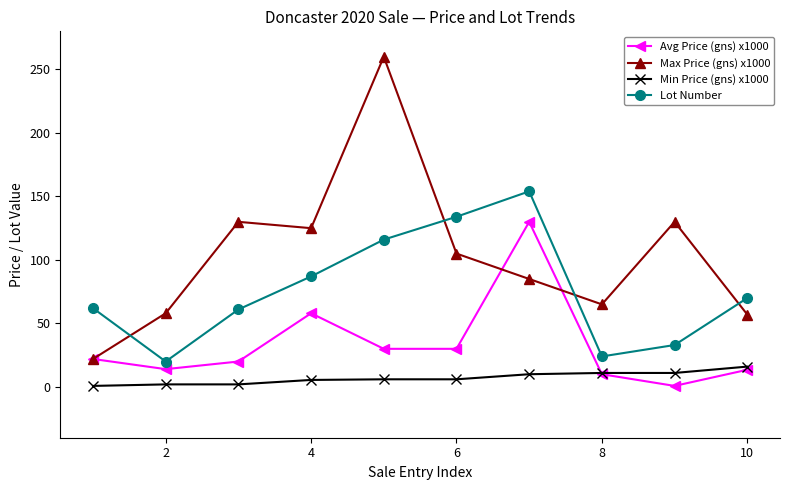

True or false: Avg Price (gns) x1000 has more than 1 points higher than both neighbors.

True